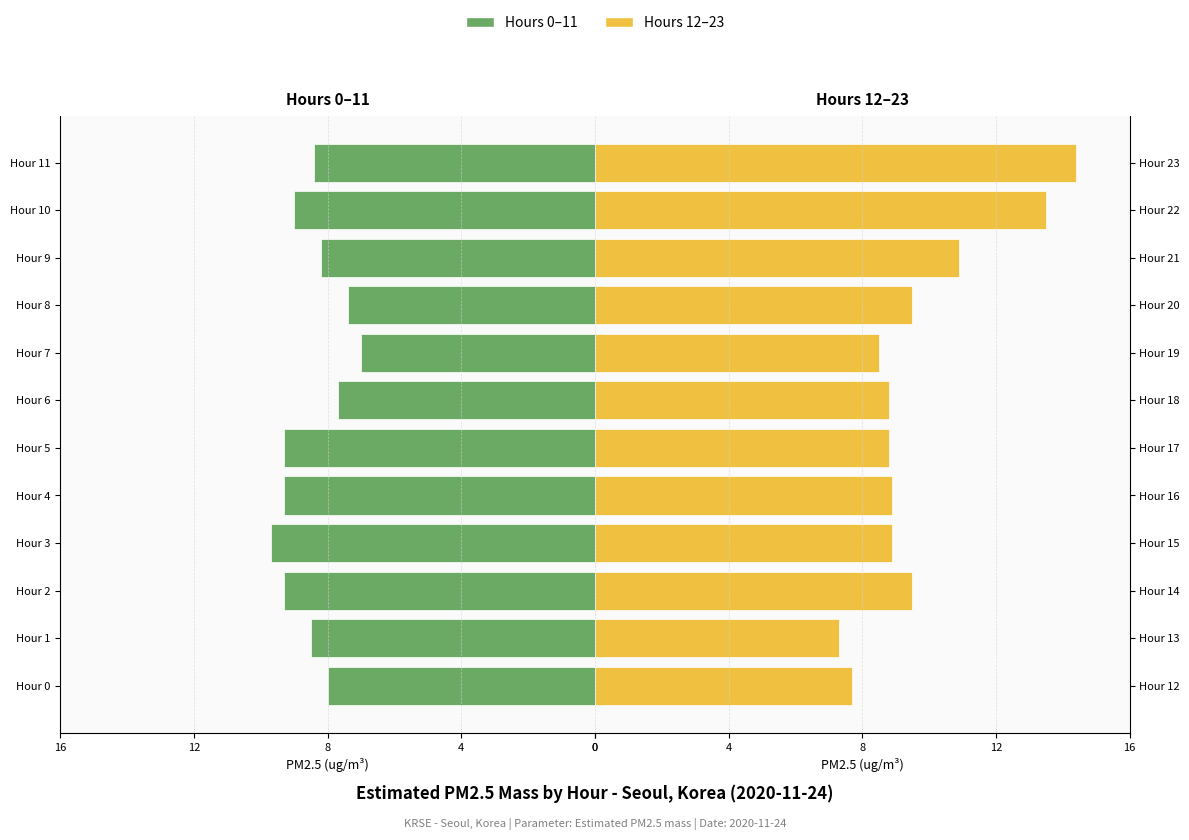

Which series has the largest total across all categories?

Hours 12–23